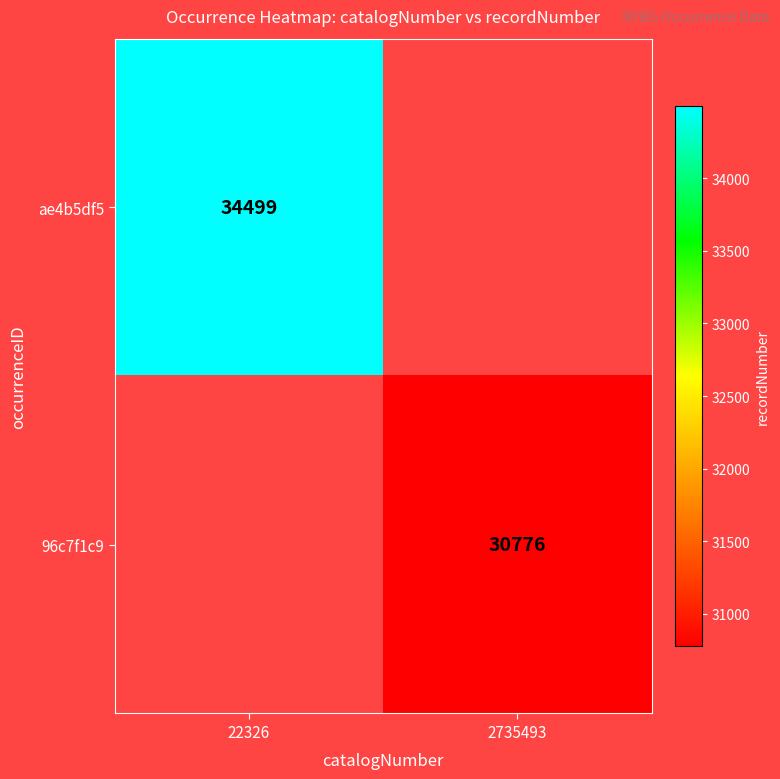

Which has a higher value, 2735493 or 22326?

22326